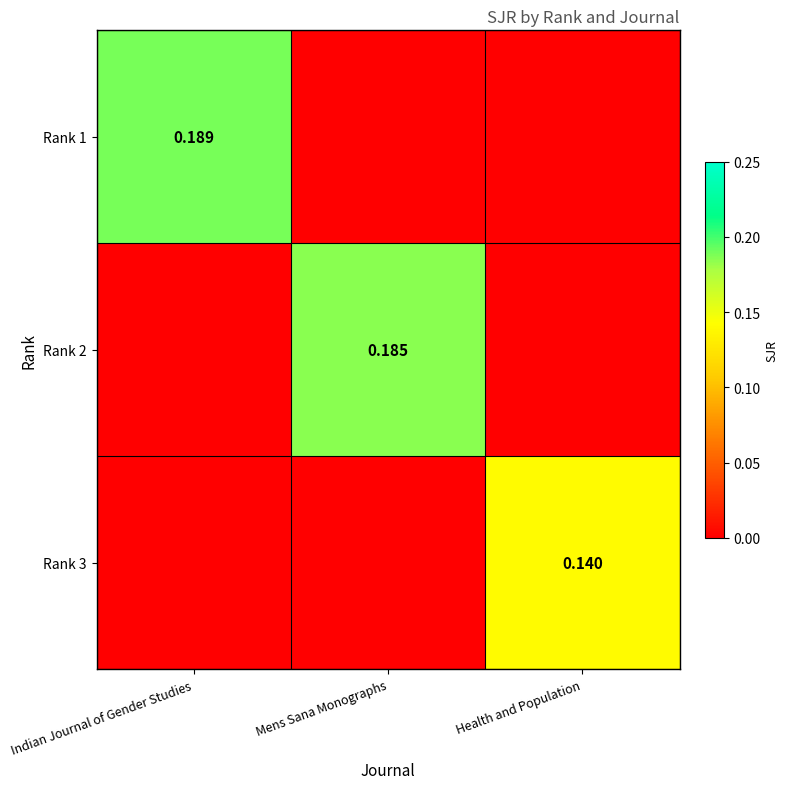

Rank the series by their maximum value, from lowest to highest.

Rank 3, Rank 2, Rank 1